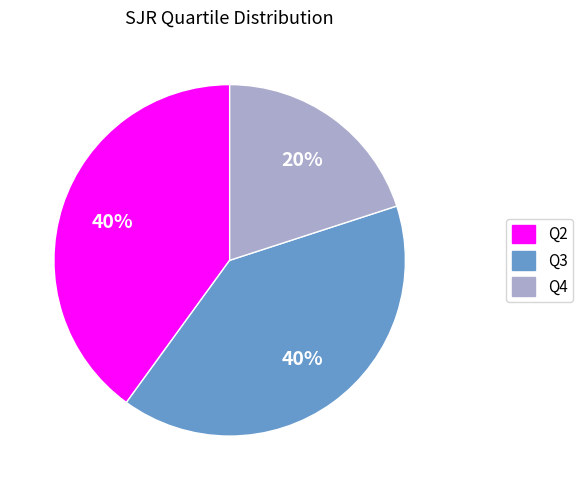

To the nearest percent, what percentage of the pie is Q2?

40%